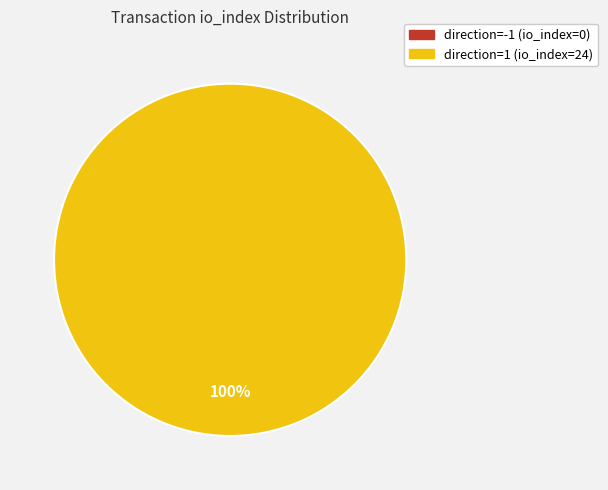

To the nearest percent, what is the average slice percentage?

50%